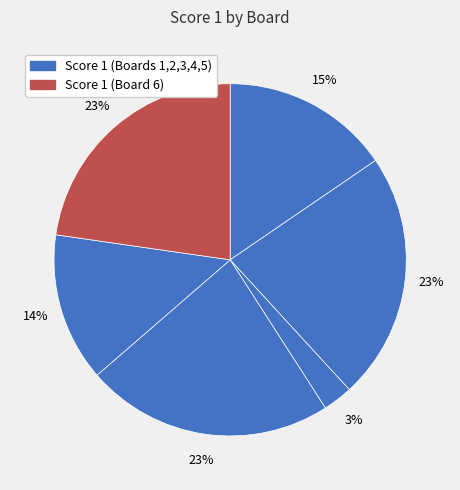

Count the number of slices in the pie.

6